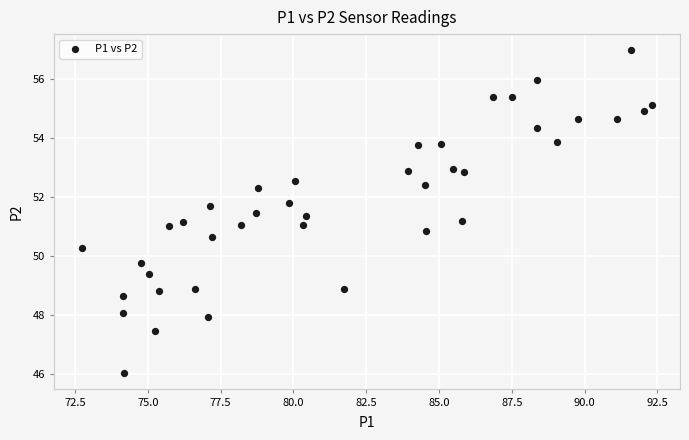

What is the range of Y values (max minus min)?

10.9